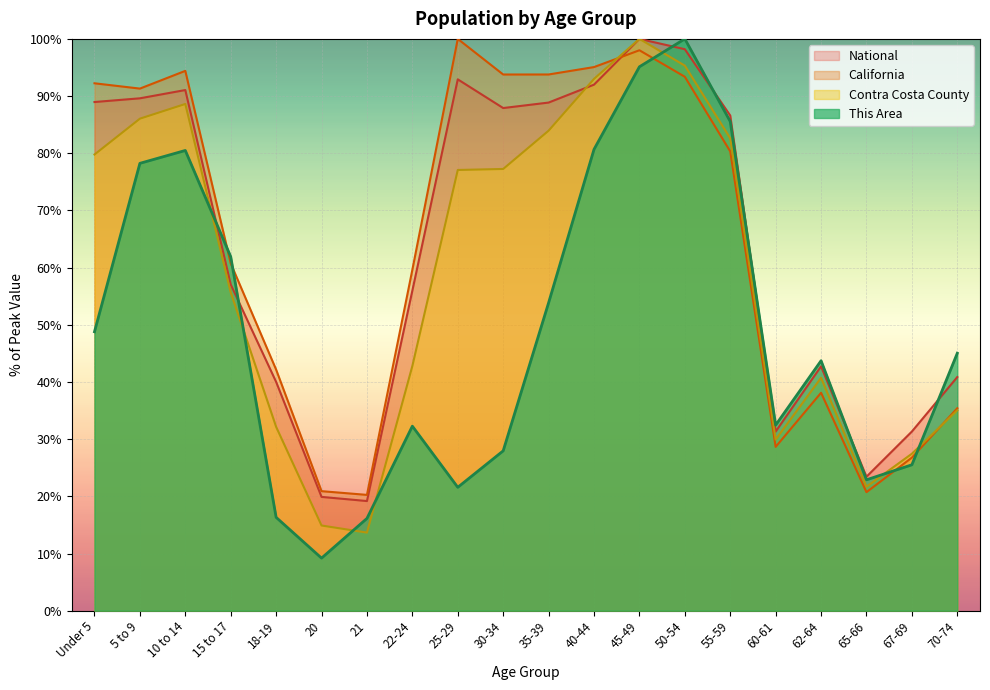

The value of California at 60-61 is 19.3. True or false?

False